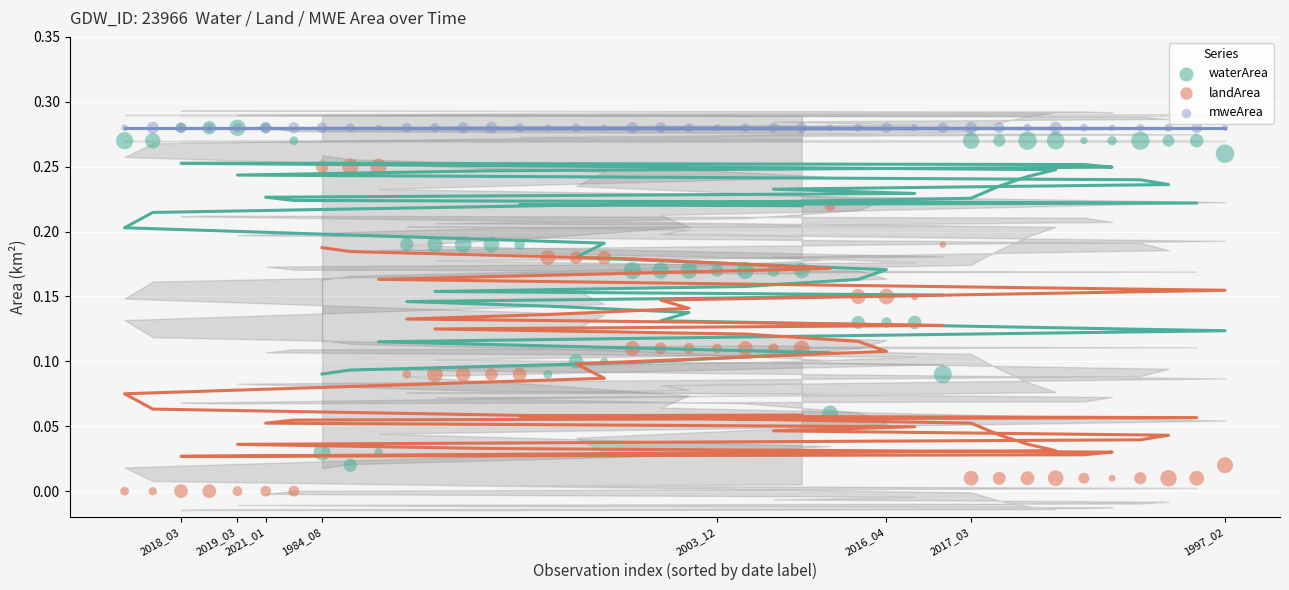

What are all the series names shown in the legend?

waterArea, landArea, mweArea